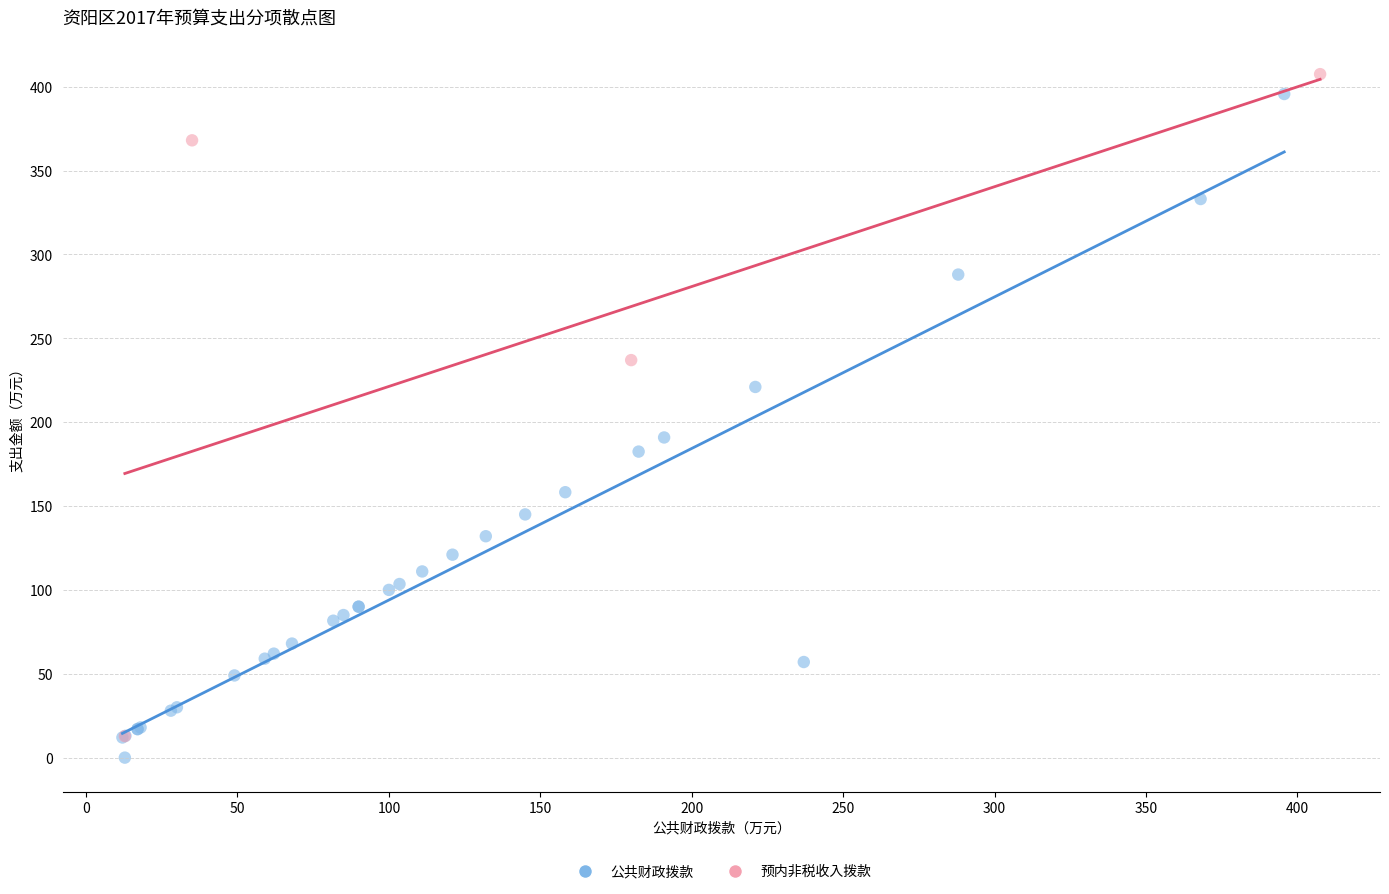

What are all the series names shown in the legend?

公共财政拨款, 预内非税收入拨款